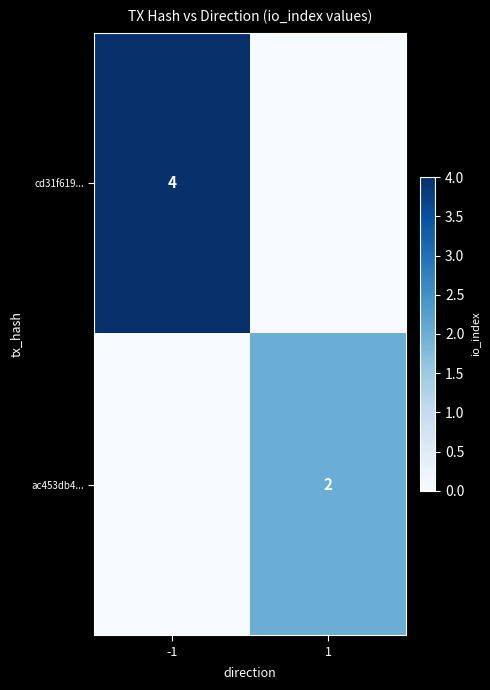

The ac453db4... series shows 2 at 1. True or false?

True